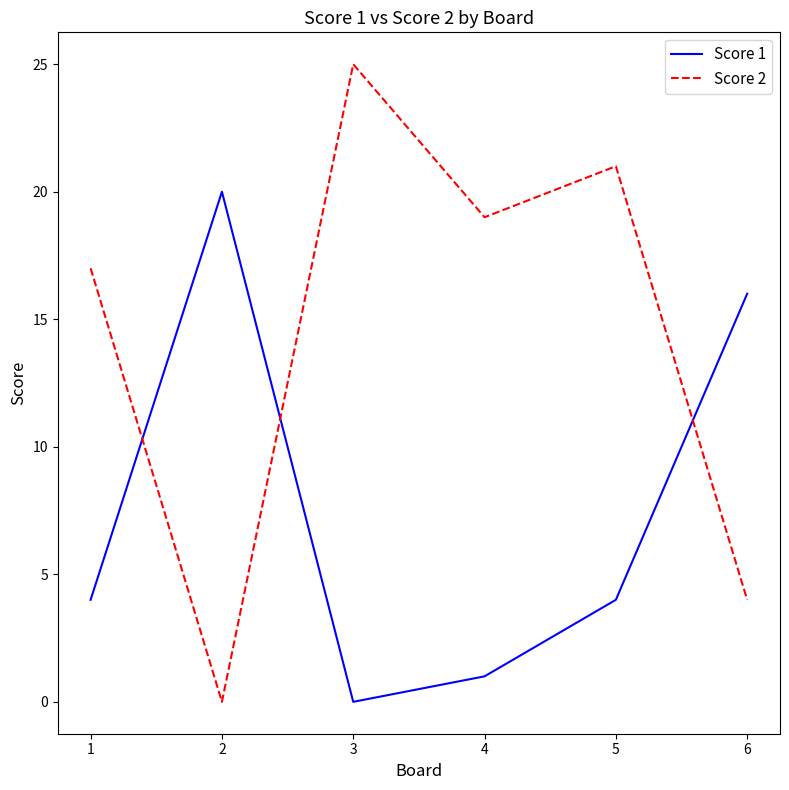

What is the sum of all Score 2 values?

86